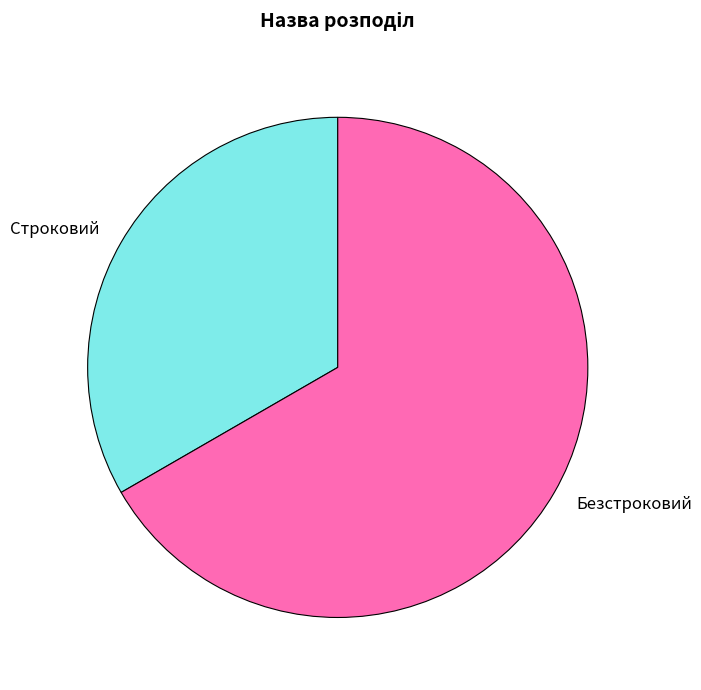

How many slices are in this pie chart?

2